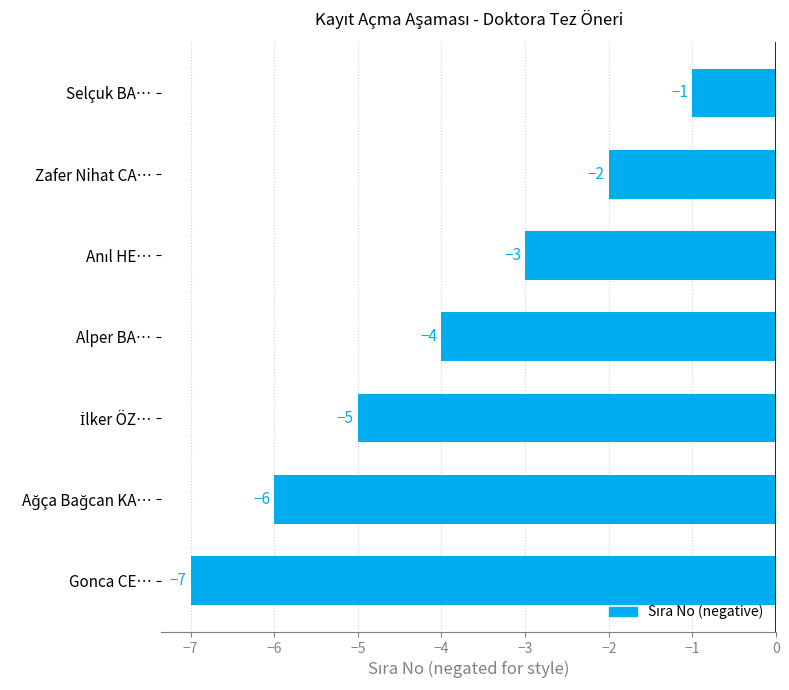

What is the average value?

-4